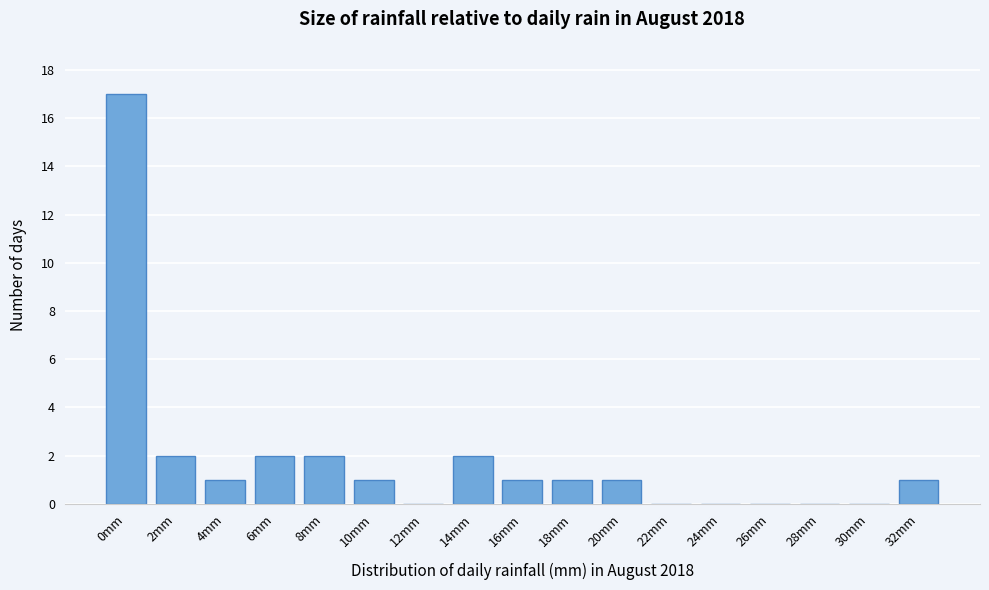

Reading right to left, transcribe all the data shown in this chart.

32mm=1	30mm=0	28mm=0	26mm=0	24mm=0	22mm=0	20mm=1	18mm=1	16mm=1	14mm=2	12mm=0	10mm=1	8mm=2	6mm=2	4mm=1	2mm=2	0mm=17